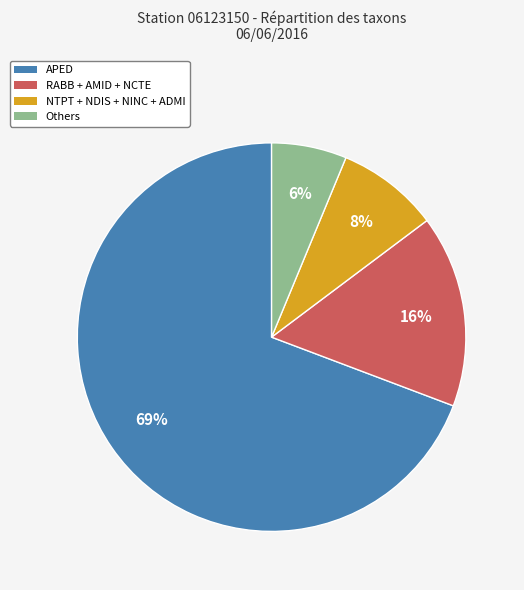

How many segments does this pie chart have?

4